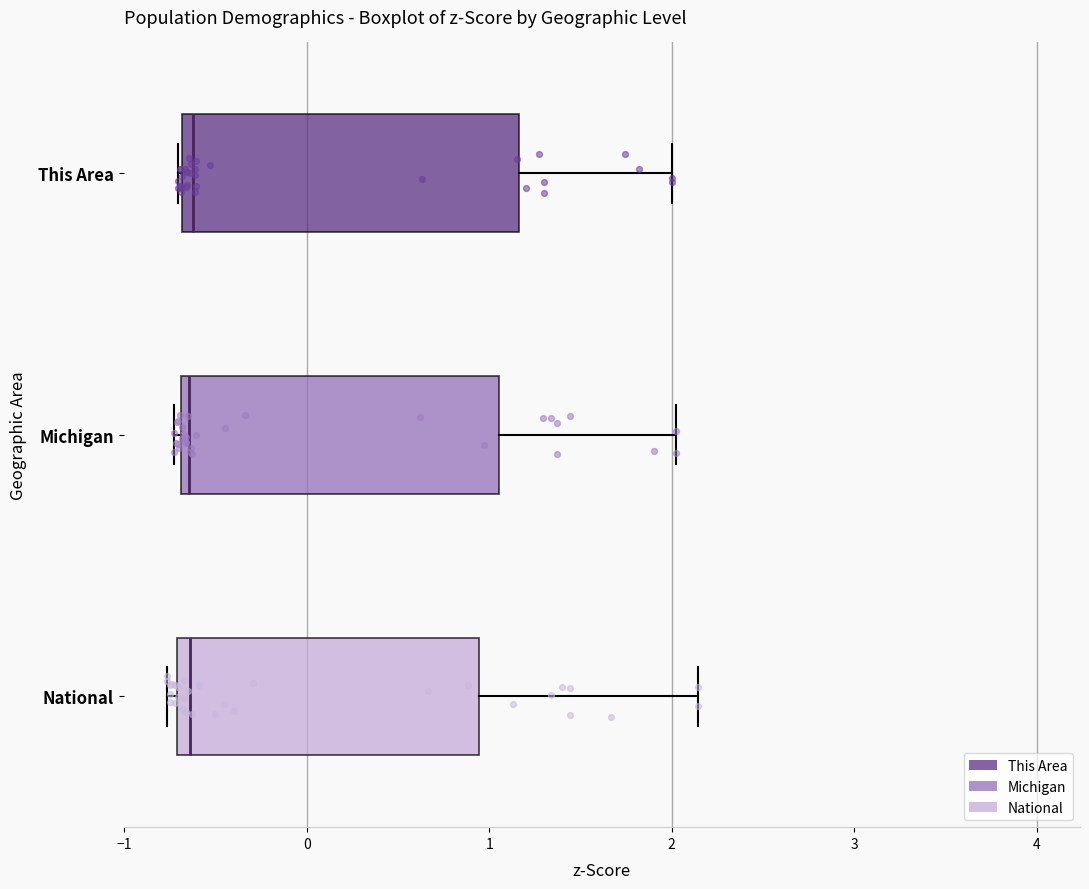

Where does the right whisker of the box for This Area end on the x-axis? The values are not printed on the chart, so give them approximately, as read against the axis.

2.0